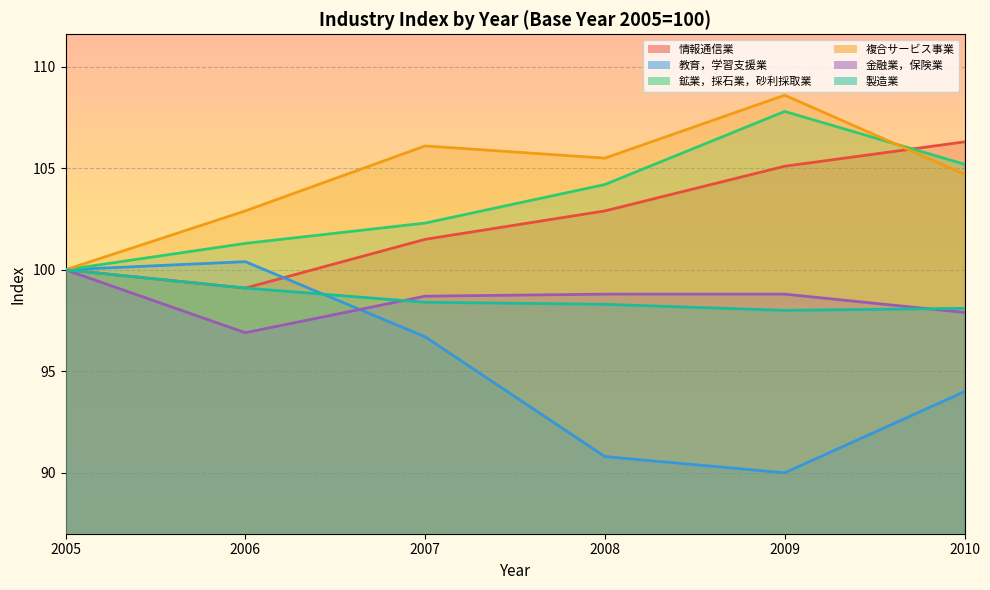

True or false: 鉱業，採石業，砂利採取業 has more than 1 interior local peaks.

False